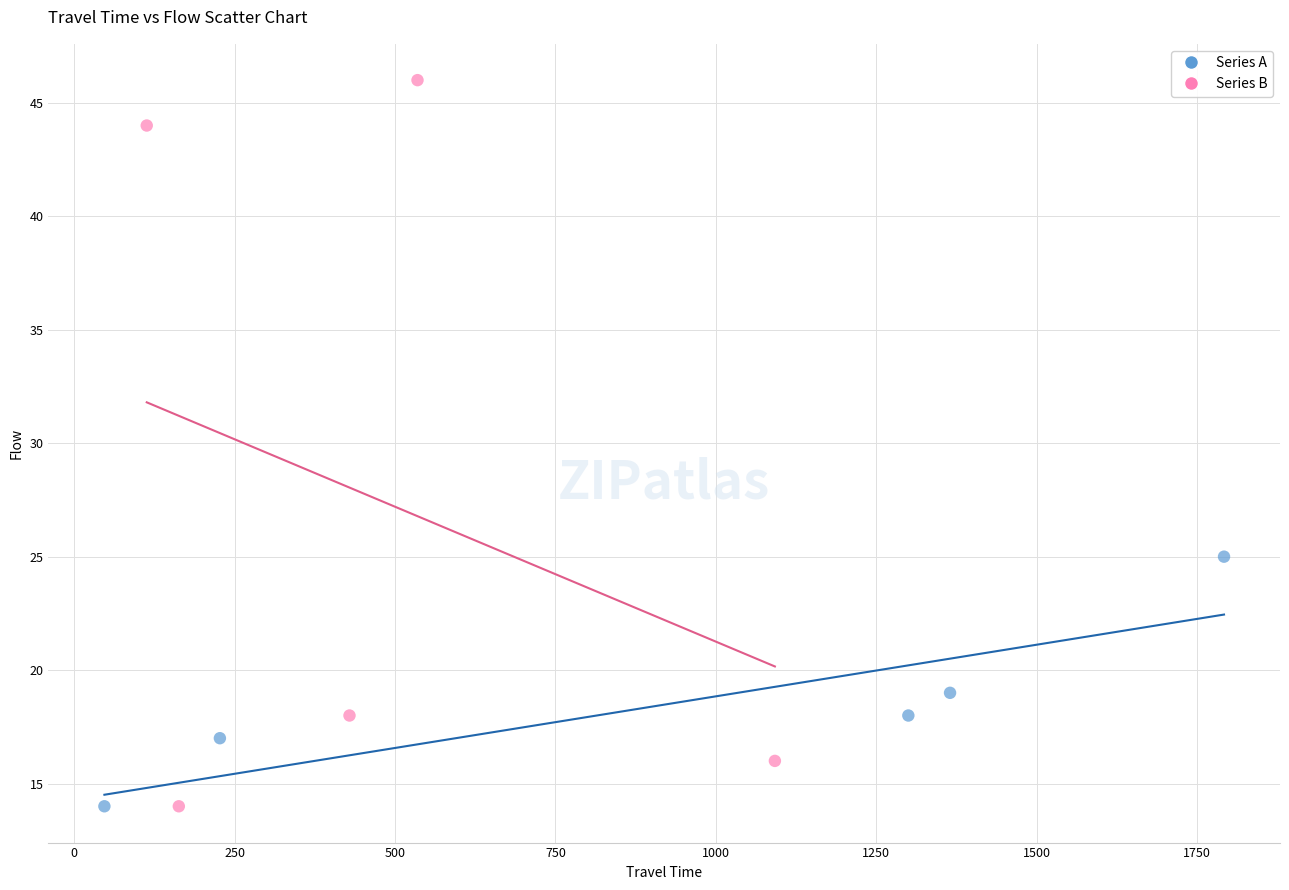

Which series has the widest spread of Y values?

Series B